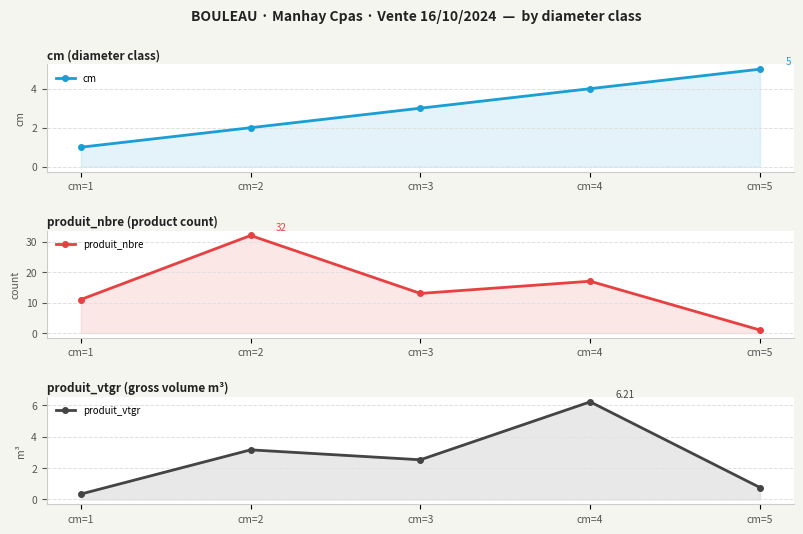

What is the approximate value of produit_nbre at cm=4?

17.0